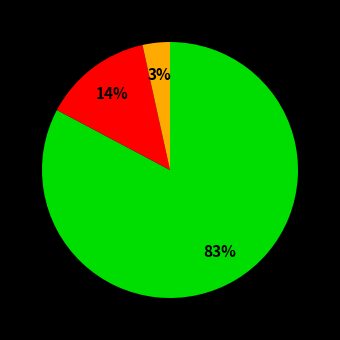

To the nearest percent, what is the average slice percentage?

33%